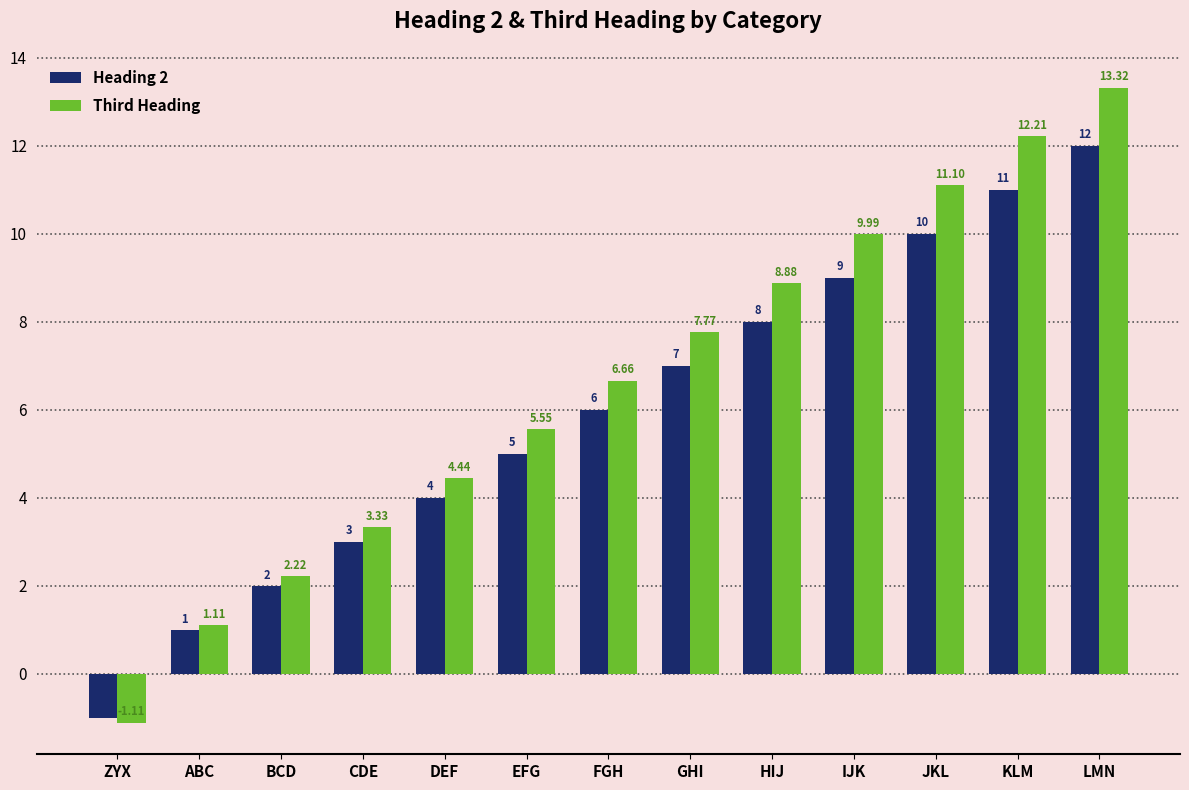

Which category has the lowest value across all series?

ZYX